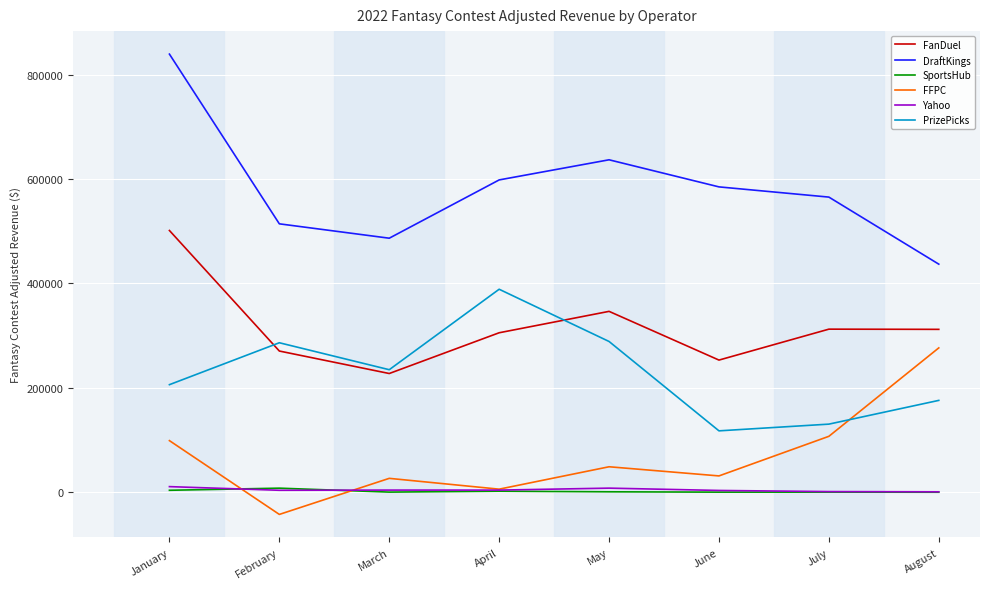

Which series has the largest total across all categories?

DraftKings